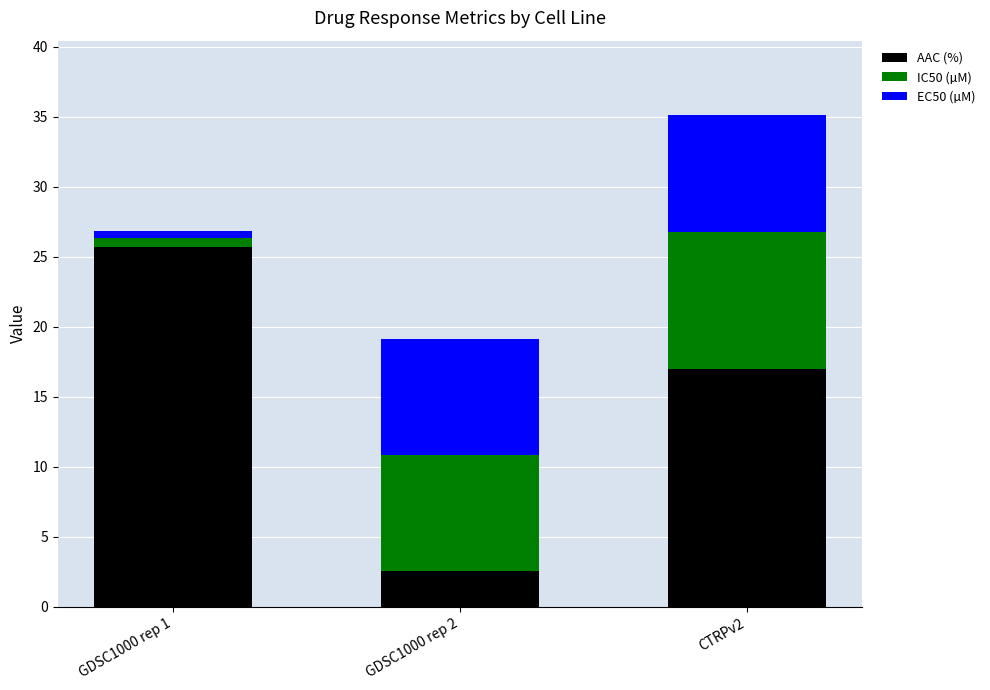

At which category is the sum across all series the highest?

CTRPv2